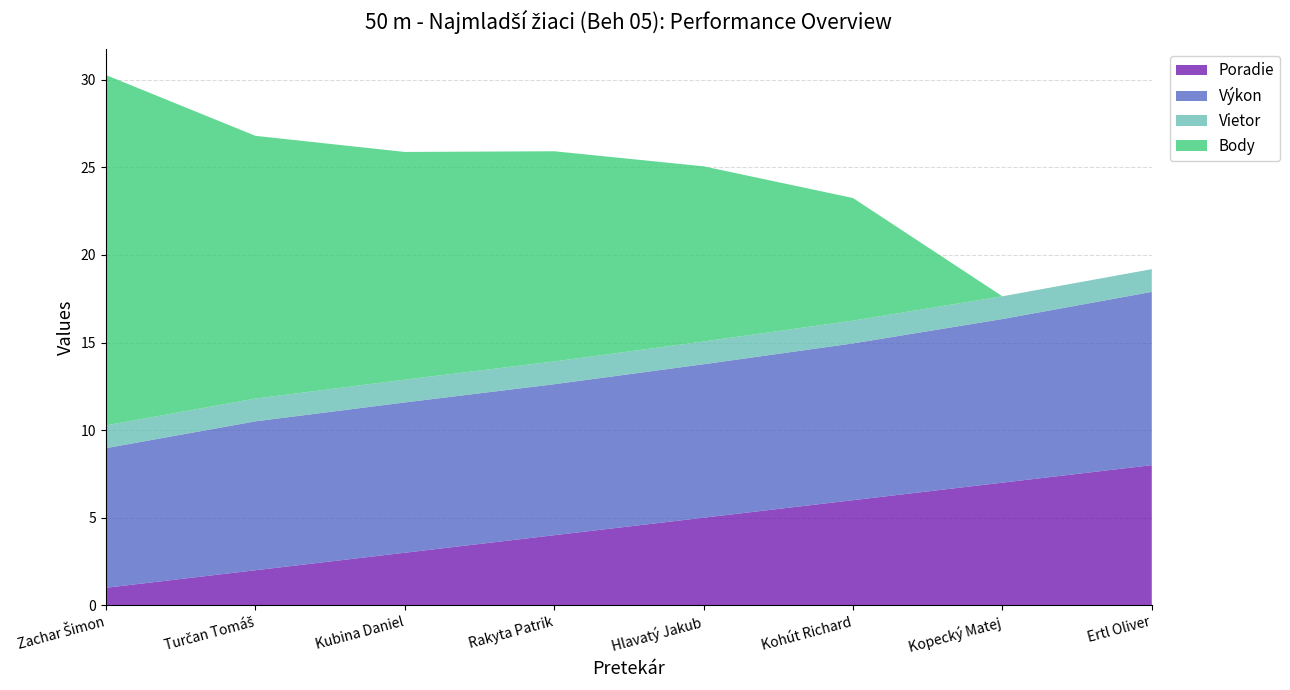

Reading right to left, extract all data points from this chart.

Poradie: Ertl Oliver=8.0	Kopecký Matej=7.0	Kohút Richard=6.0	Hlavatý Jakub=5.0	Rakyta Patrik=4.0	Kubina Daniel=3.0	Turčan Tomáš=2.0	Zachar Šimon=1.0
Výkon: Ertl Oliver=9.9	Kopecký Matej=9.3	Kohút Richard=8.9	Hlavatý Jakub=8.8	Rakyta Patrik=8.6	Kubina Daniel=8.6	Turčan Tomáš=8.5	Zachar Šimon=8.0
Vietor: Ertl Oliver=1.3	Kopecký Matej=1.3	Kohút Richard=1.3	Hlavatý Jakub=1.3	Rakyta Patrik=1.3	Kubina Daniel=1.3	Turčan Tomáš=1.3	Zachar Šimon=1.3
Body: Ertl Oliver=0.0	Kopecký Matej=0.0	Kohút Richard=7.0	Hlavatý Jakub=10.0	Rakyta Patrik=12.0	Kubina Daniel=13.0	Turčan Tomáš=15.0	Zachar Šimon=20.0